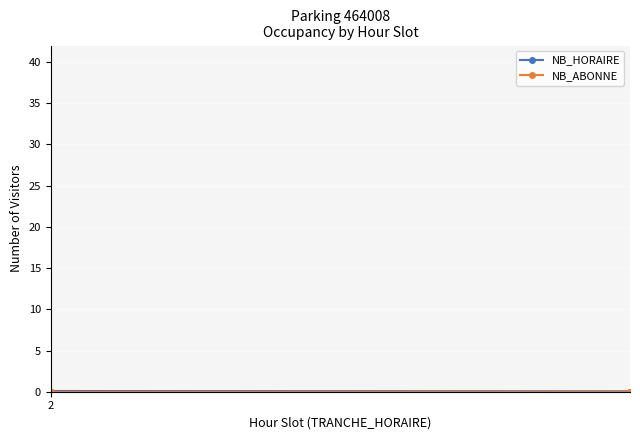

What is the difference between the second highest and minimum values in the NB_HORAIRE series?

36